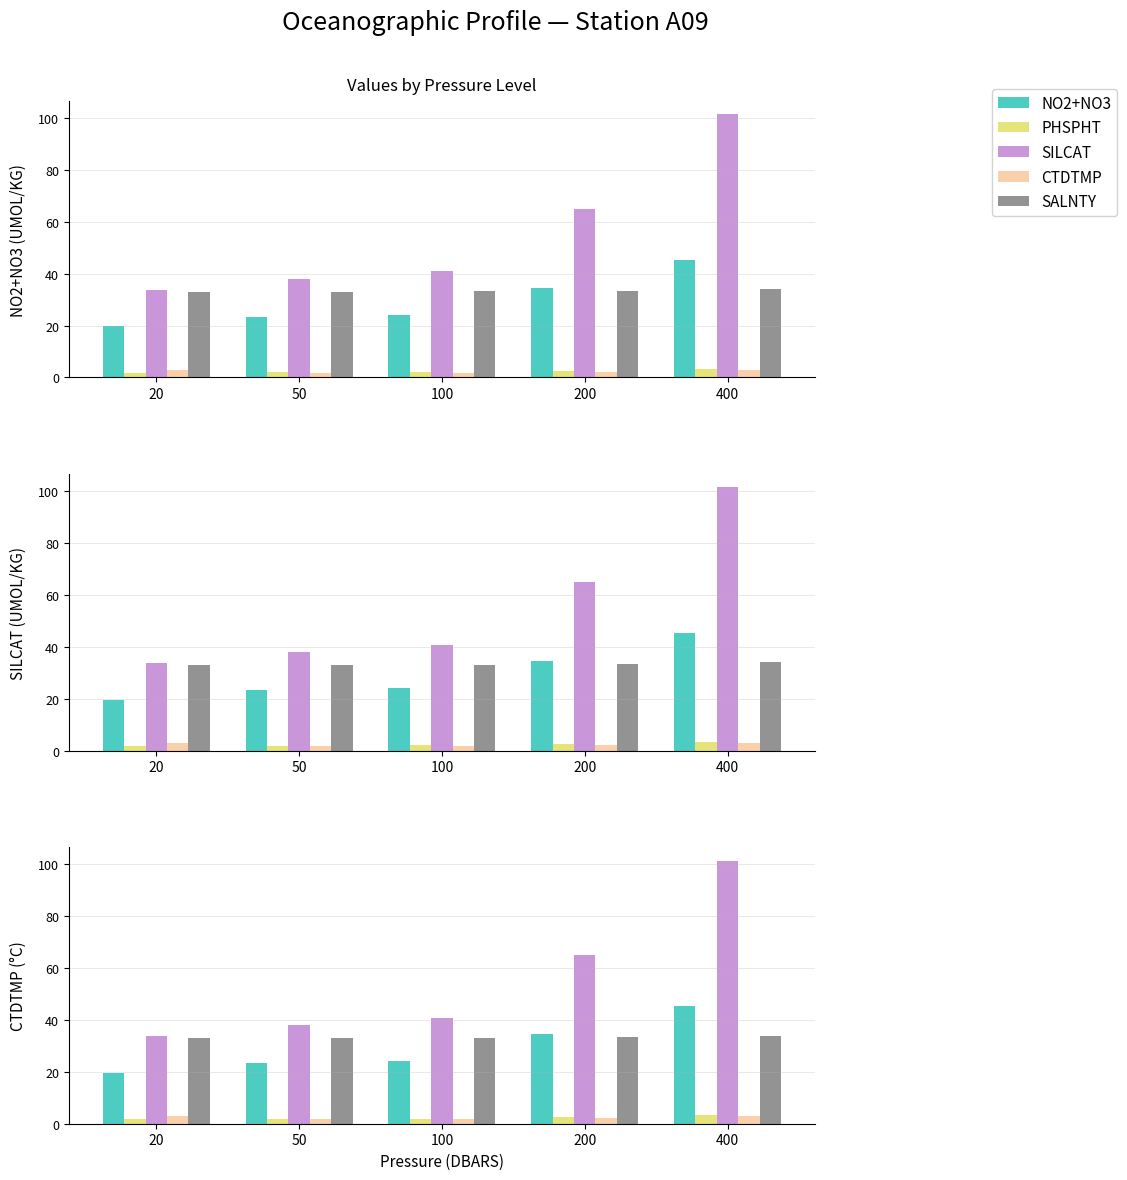

The CTDTMP series shows 4.2 at 400. True or false?

False